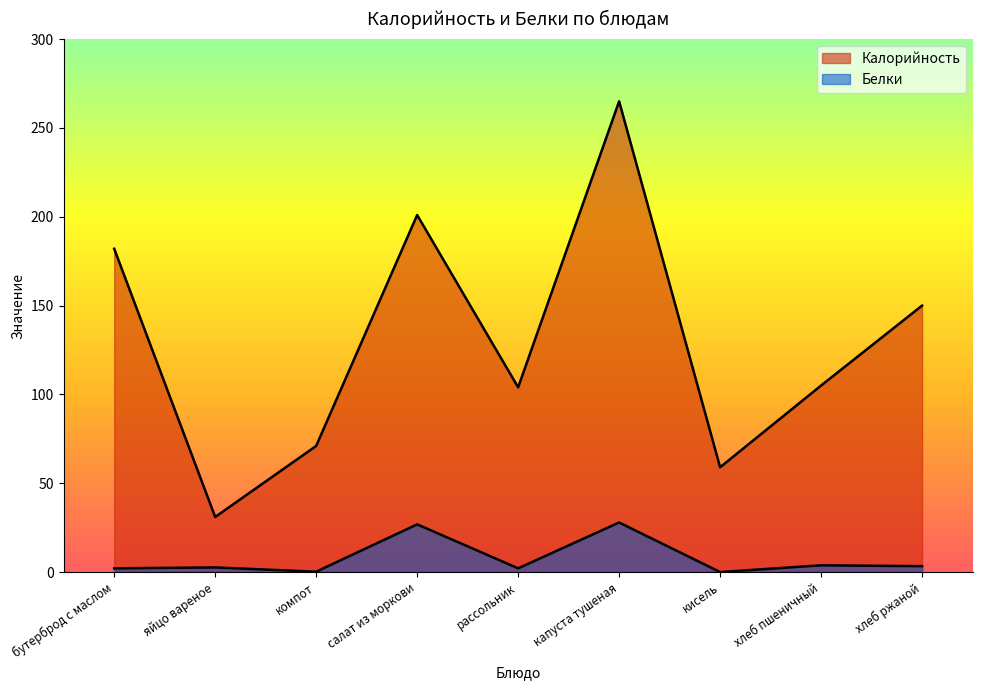

What is the label of the 7th point from the right?

компот